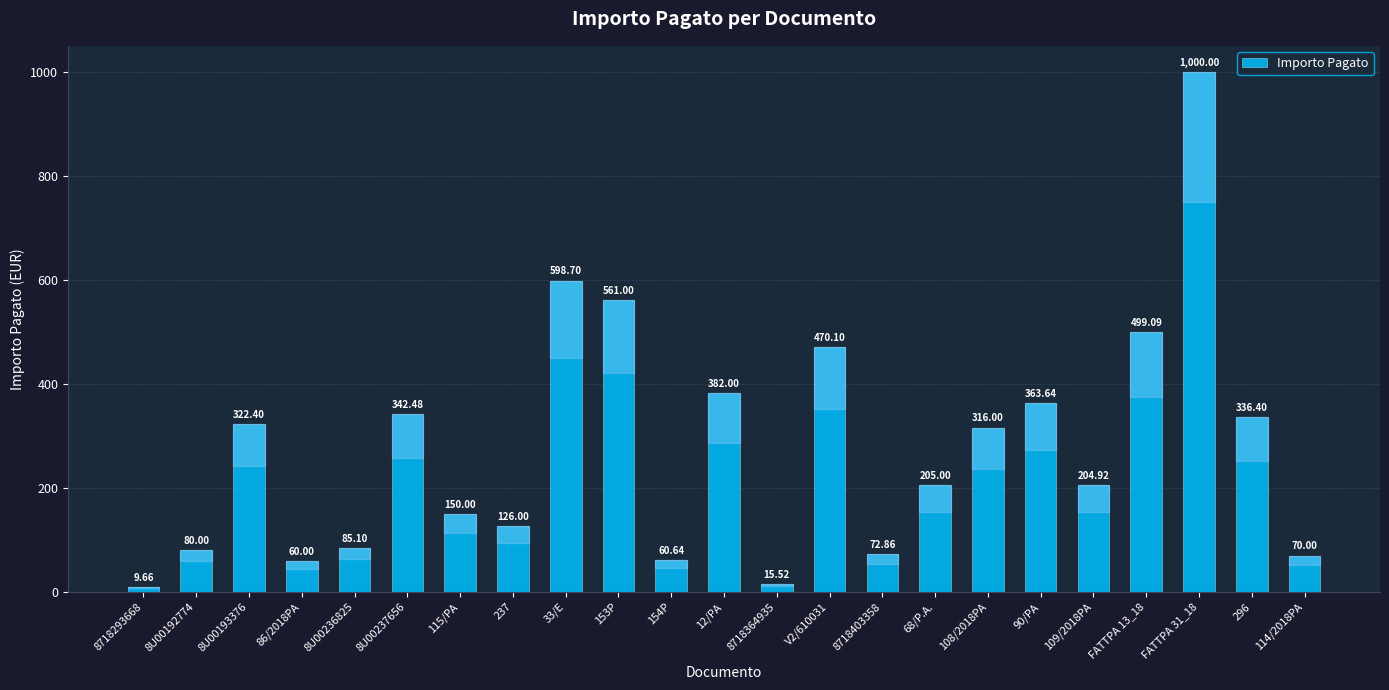

Does the chart contain stacked bars?

No